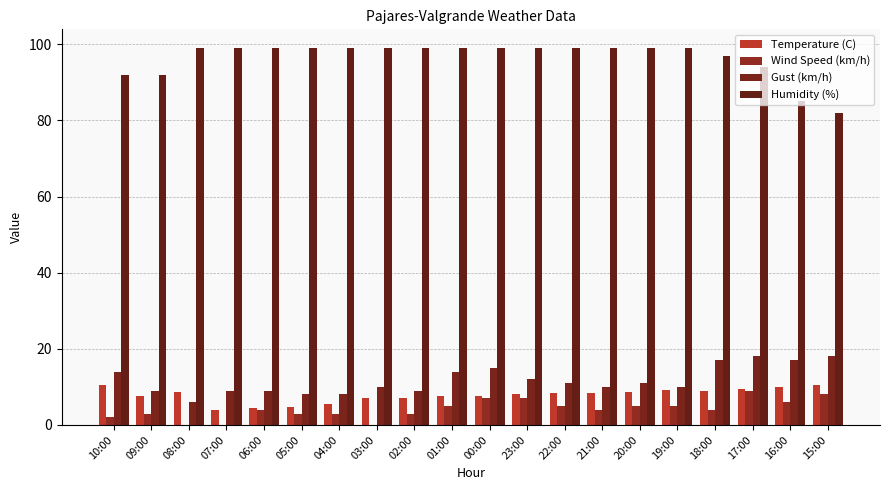

Are the bars horizontal?

No